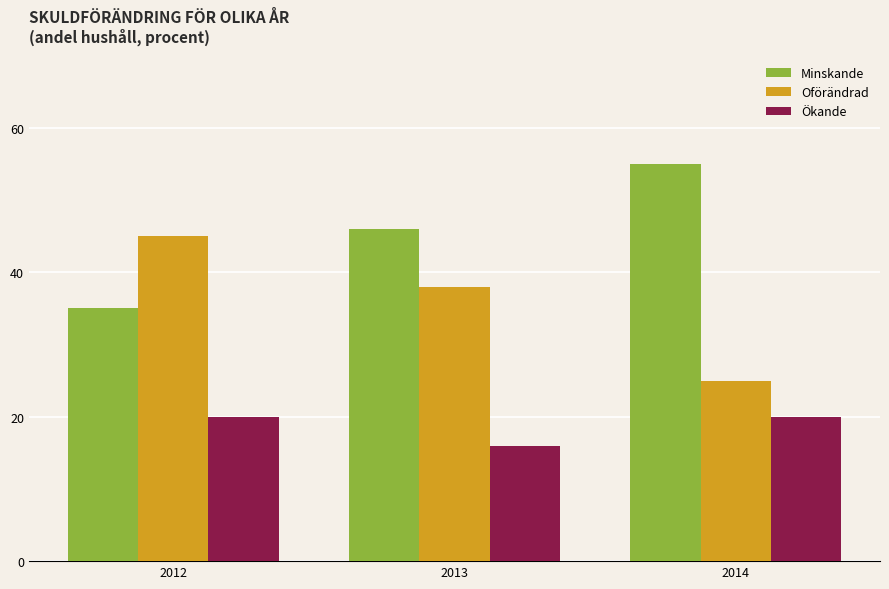

What is the sum of the Minskande values at 2014 and 2012?

90